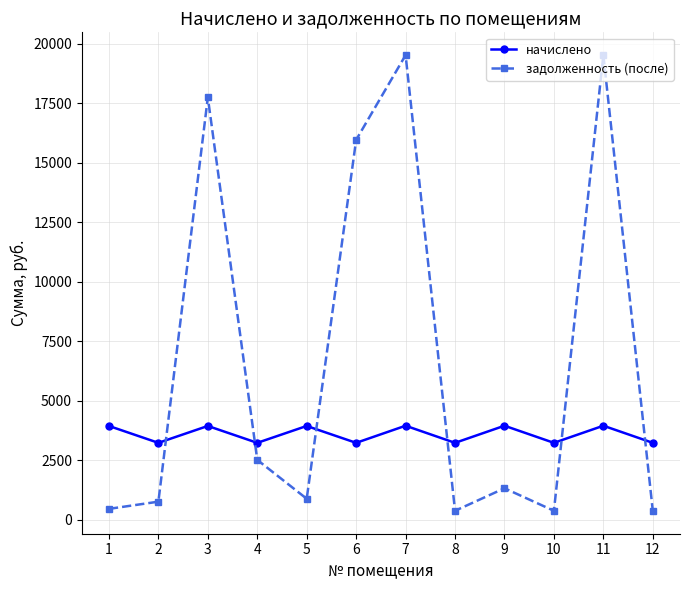

True or false: задолженность (после) and начислено cross at least once.

True